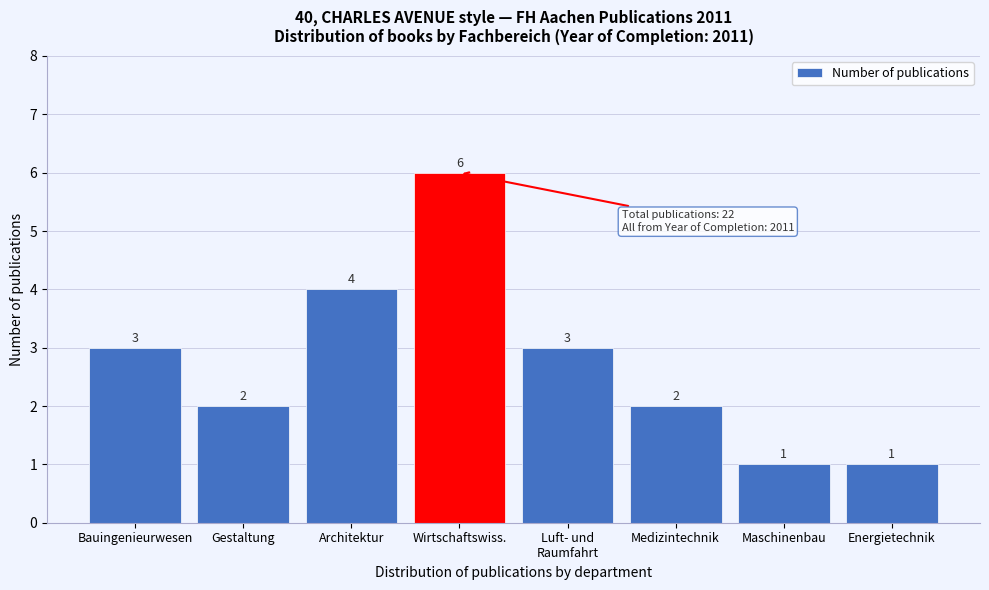

Reading left to right, list all the values displayed in this chart.

3	2	4	6	3	2	1	1